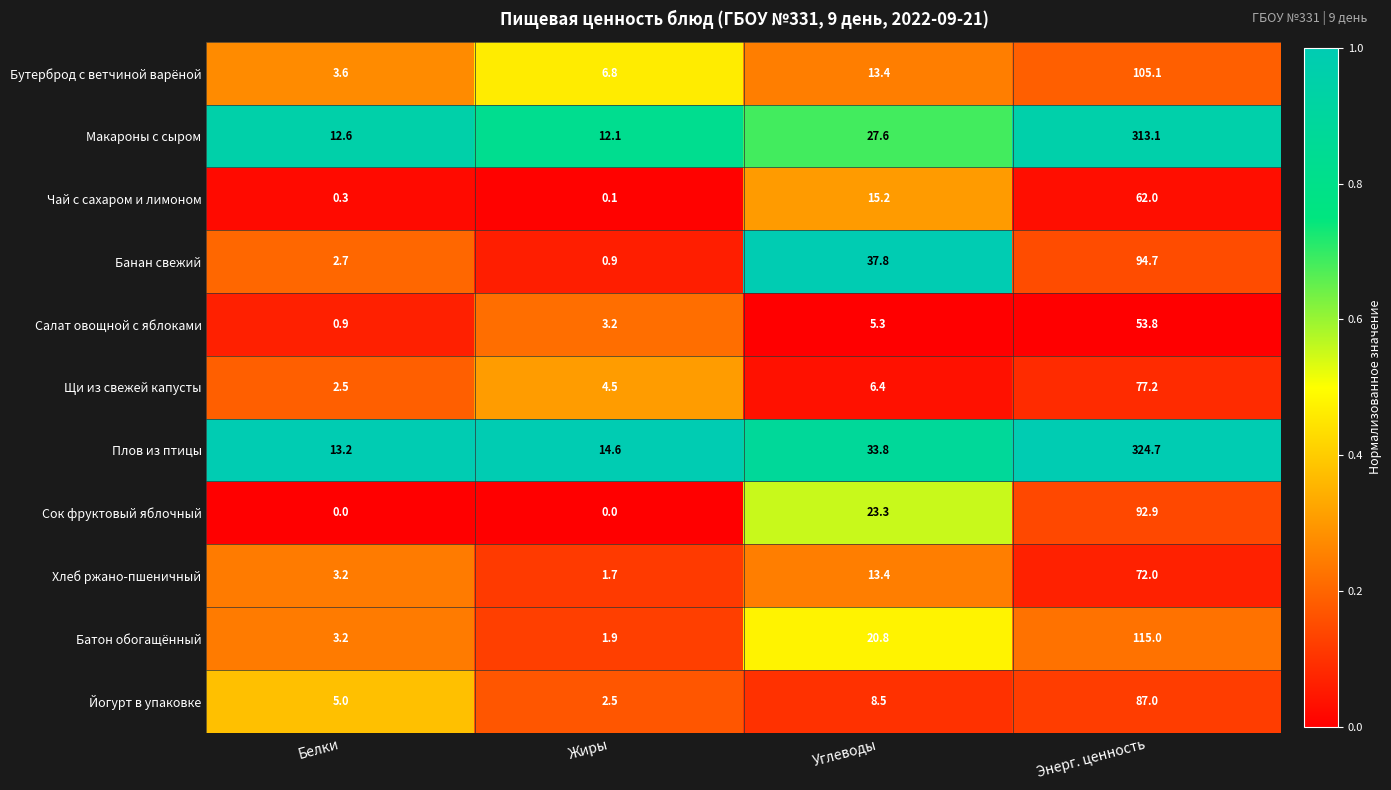

Is it true that Салат овощной с яблоками equals 75.5 at Энерг. ценность?

False